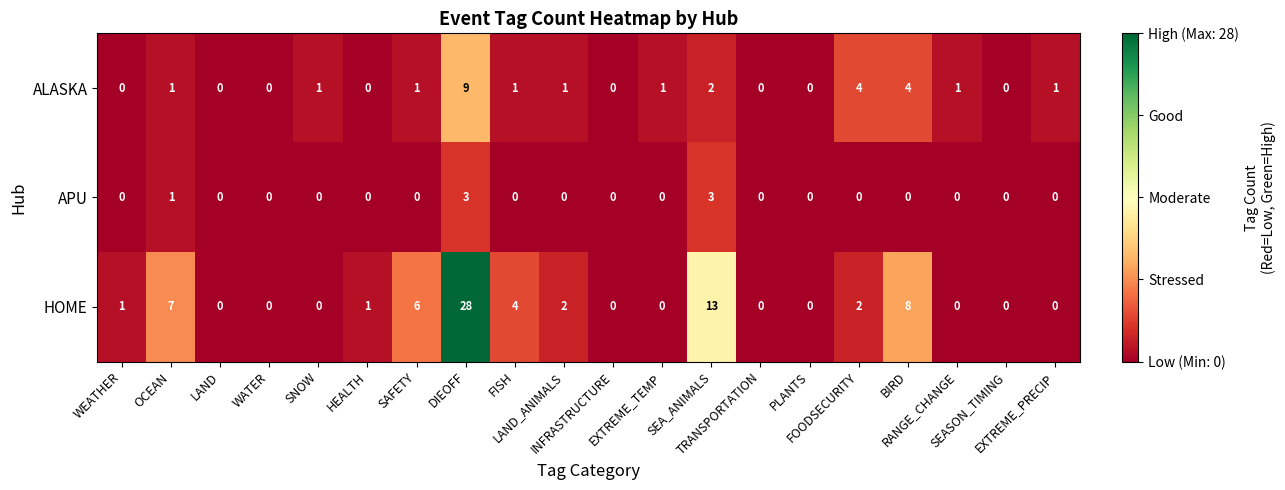

What is the sum of all HOME values?

72